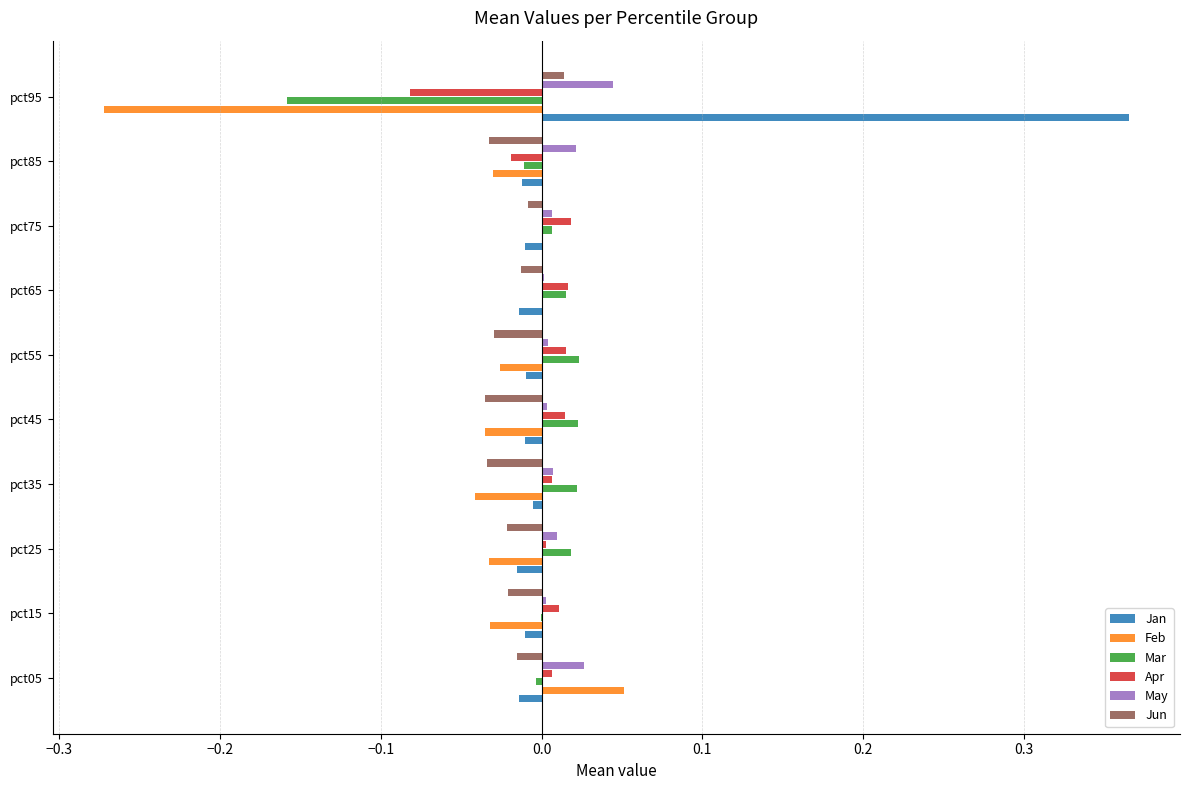

The Mar series shows 0.0 at pct35. True or false?

True